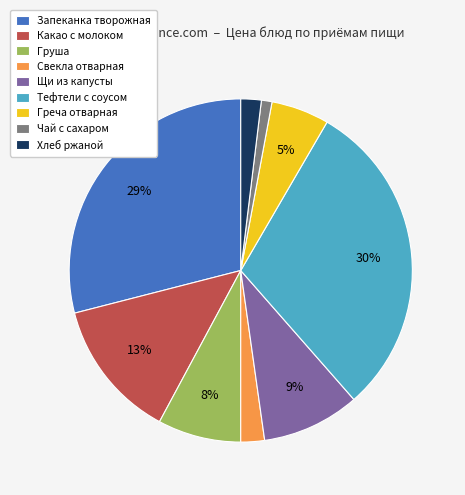

To the nearest percent, what is the average slice percentage?

11%